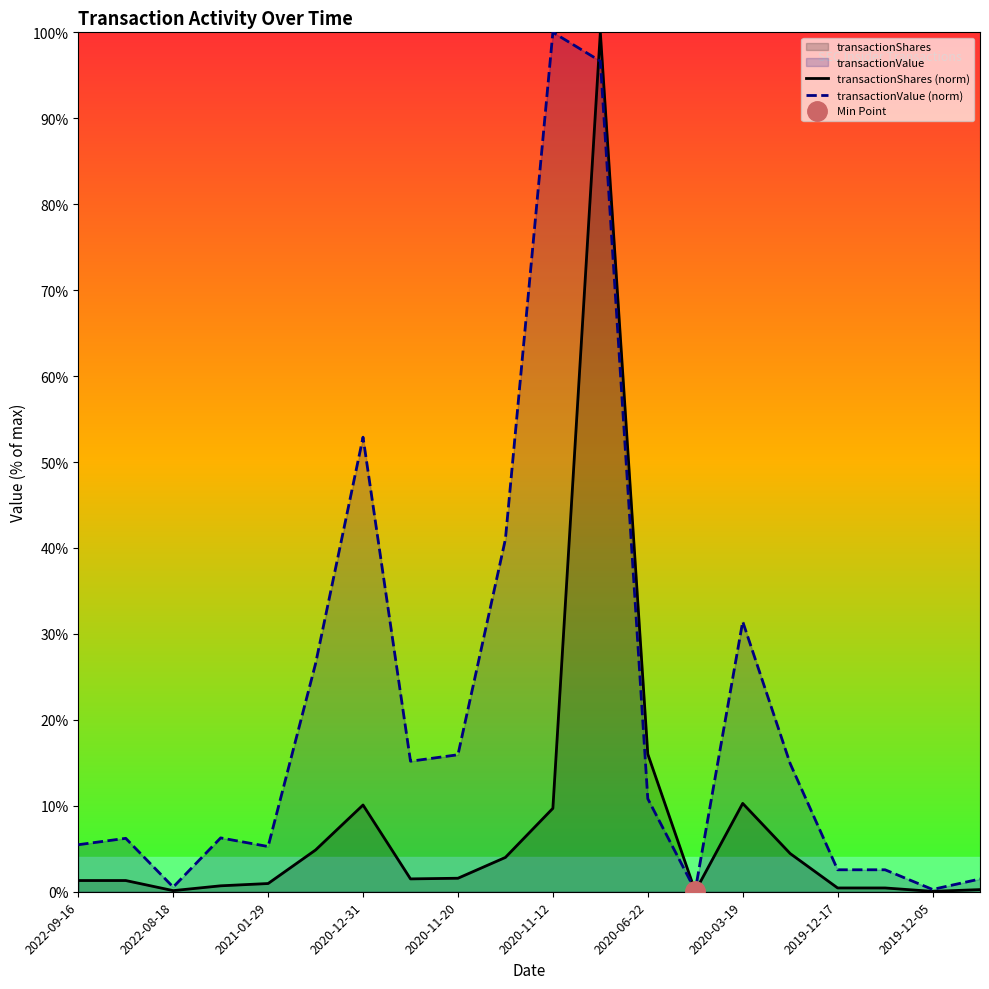

Does the chart have visible grid lines?

No